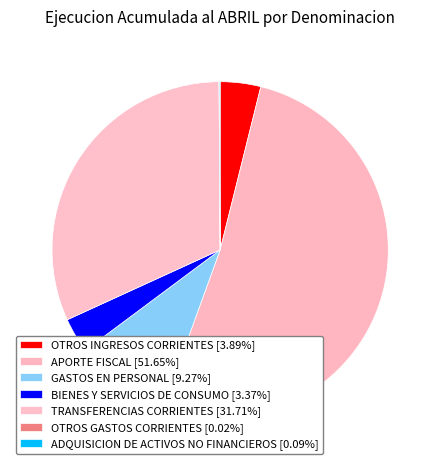

To the nearest percent, what portion does TRANSFERENCIAS CORRIENTES represent?

32%